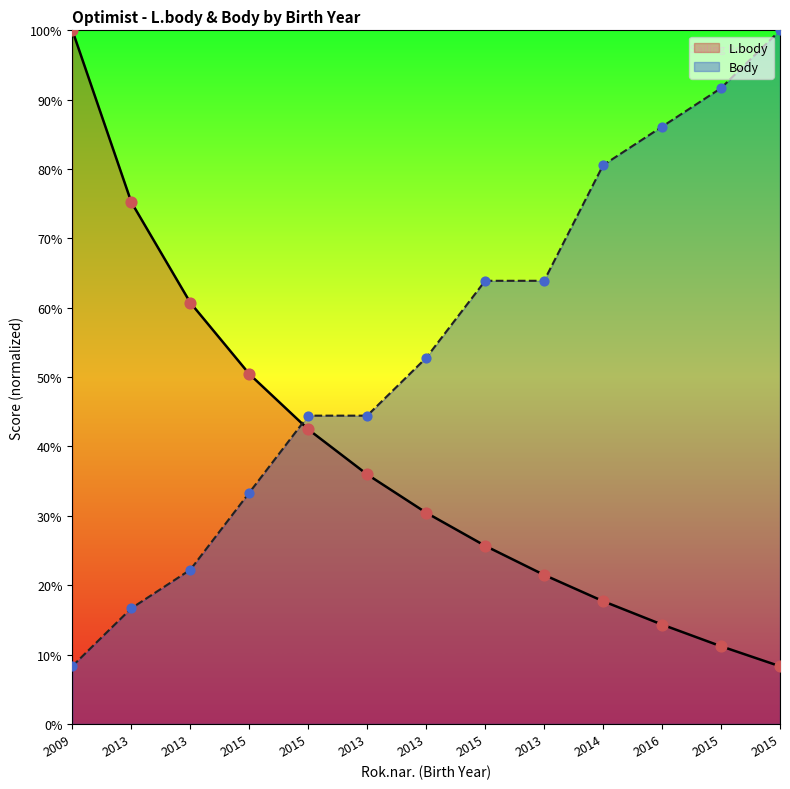

Which series reaches the minimum Y coordinate?

L.body